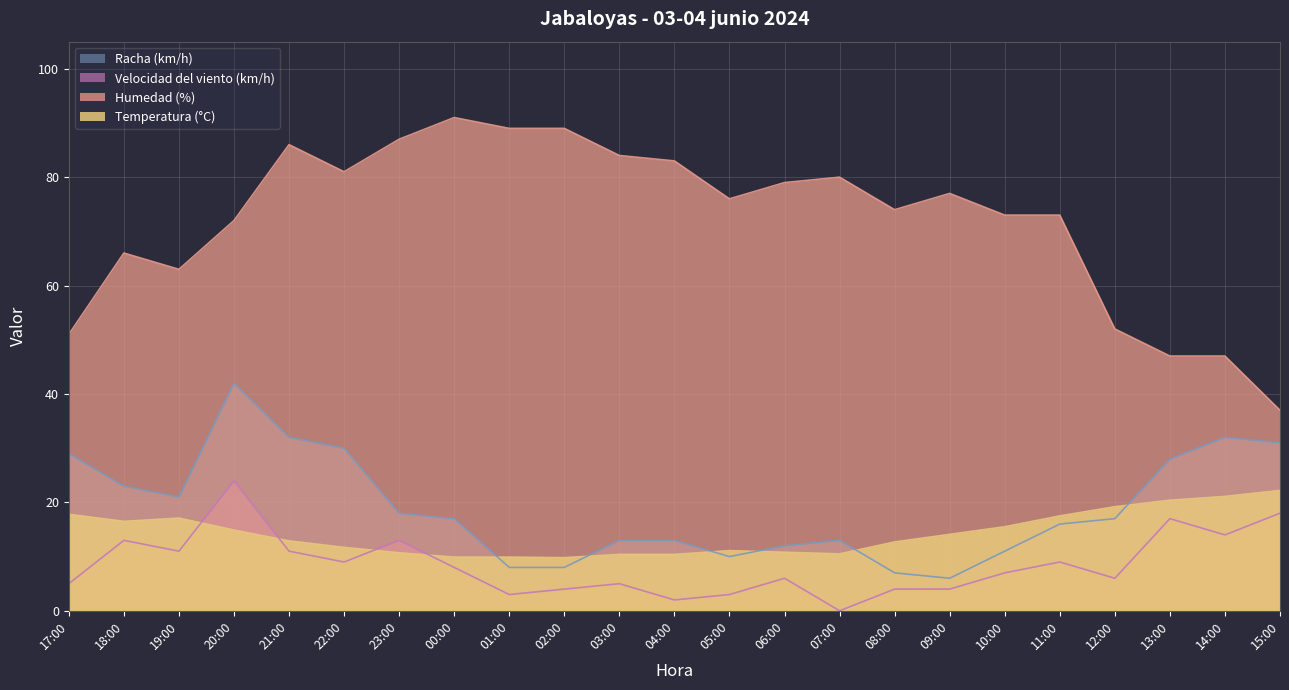

True or false: Humedad (%) has a value of 47.0 at 14:00.

True